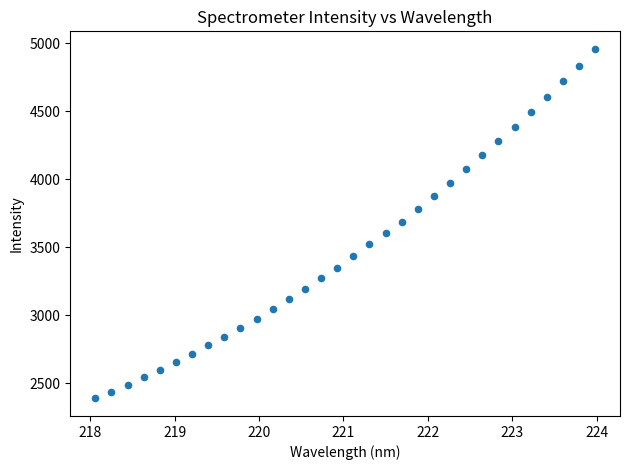

What is the range of X values (max minus min)?

5.9